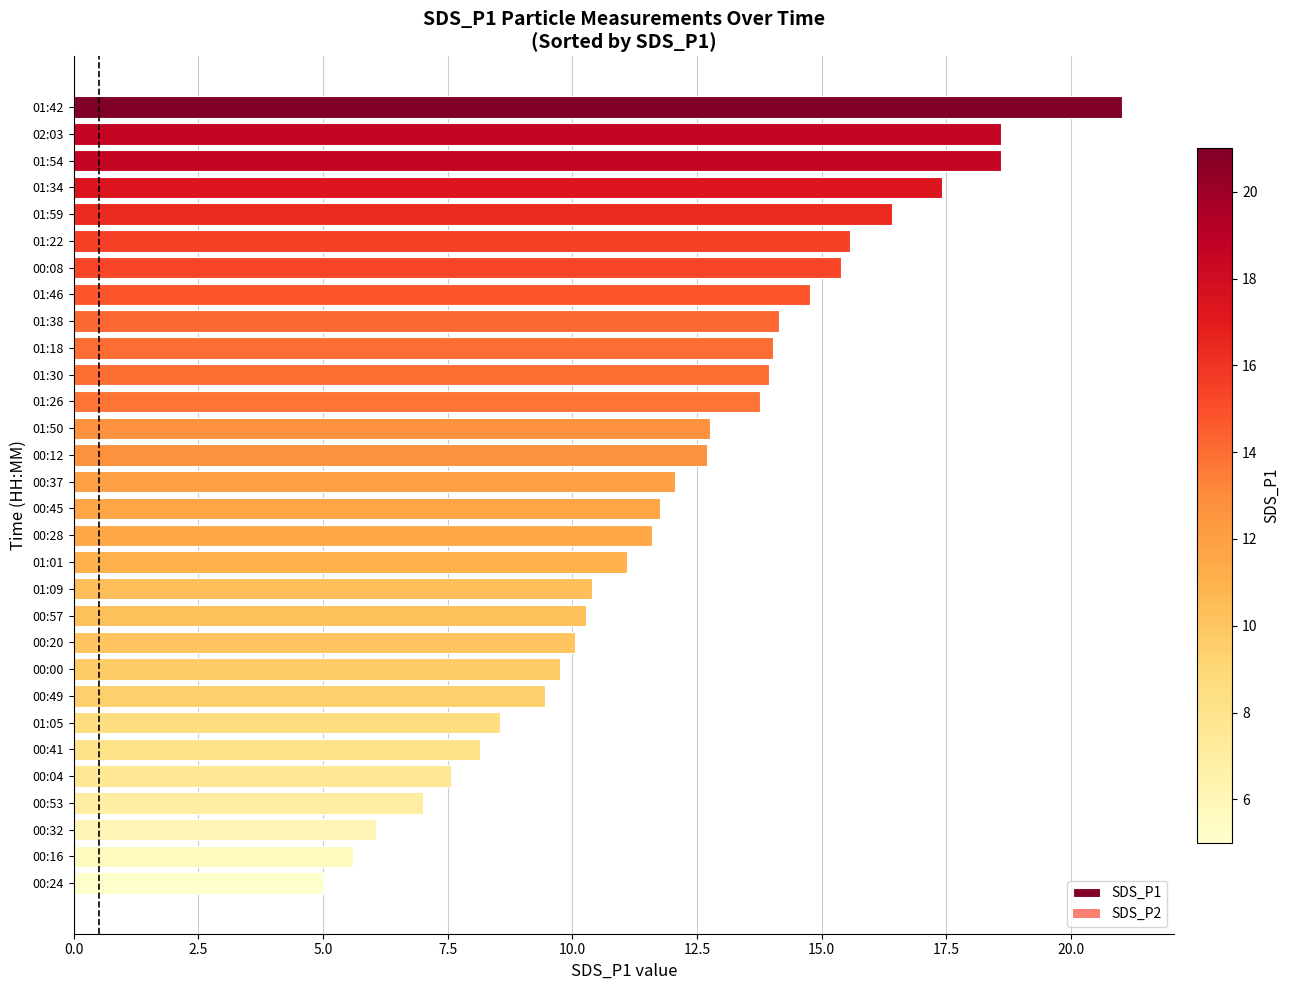

What position from the top is 00:53?

27